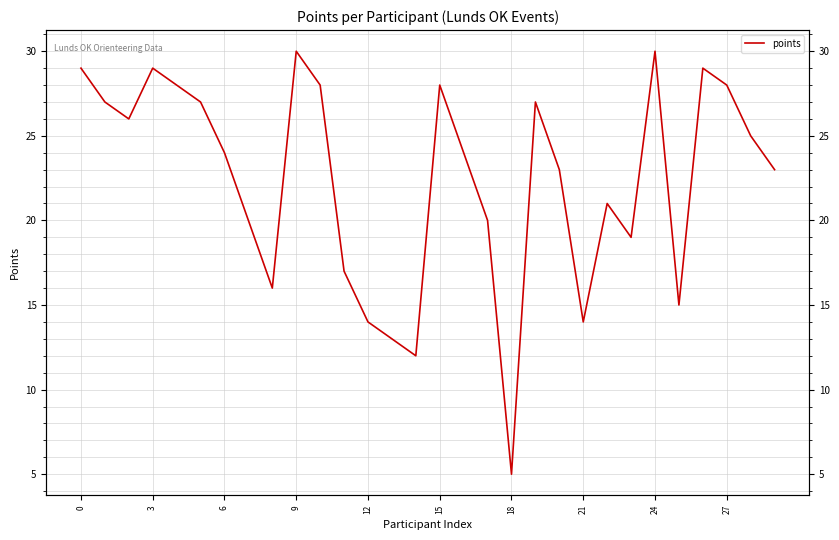

What is the average value?

22